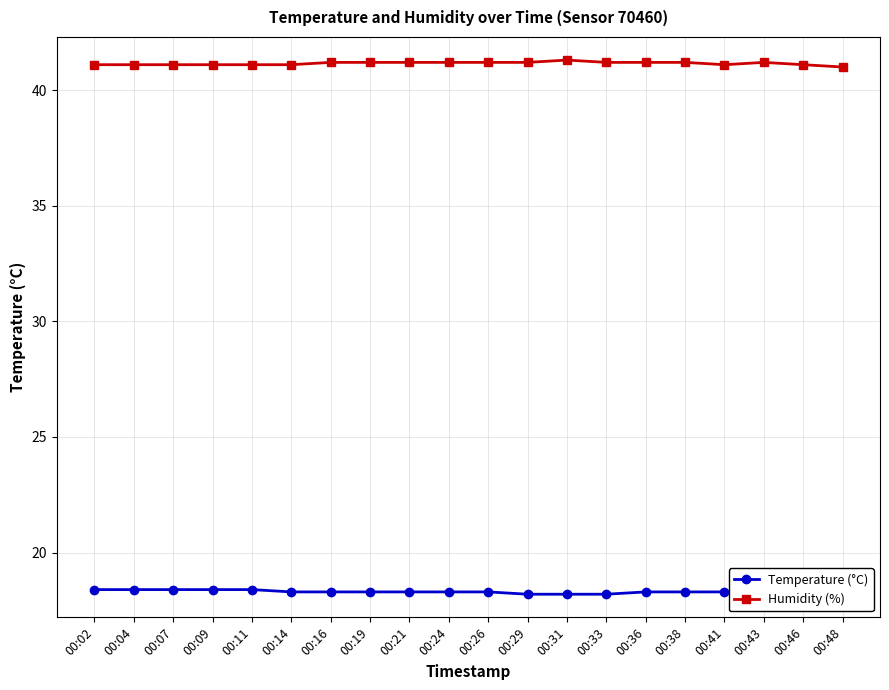

List the series in order of their overall mean, lowest first.

Temperature (°C), Humidity (%)